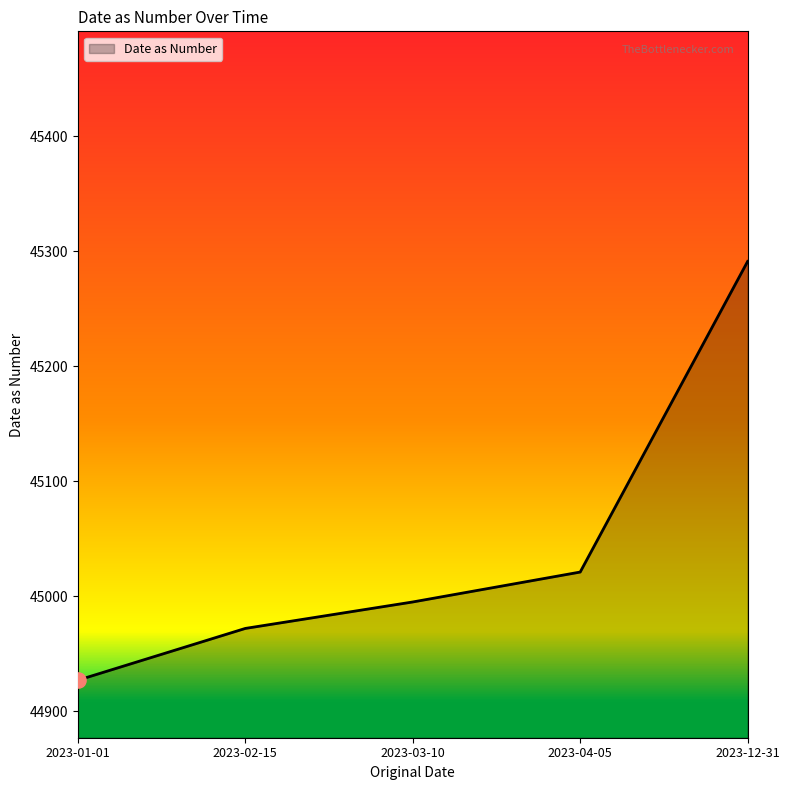

What is the ratio of the value at 2023-04-05 to the value at 2023-02-15?

1.0